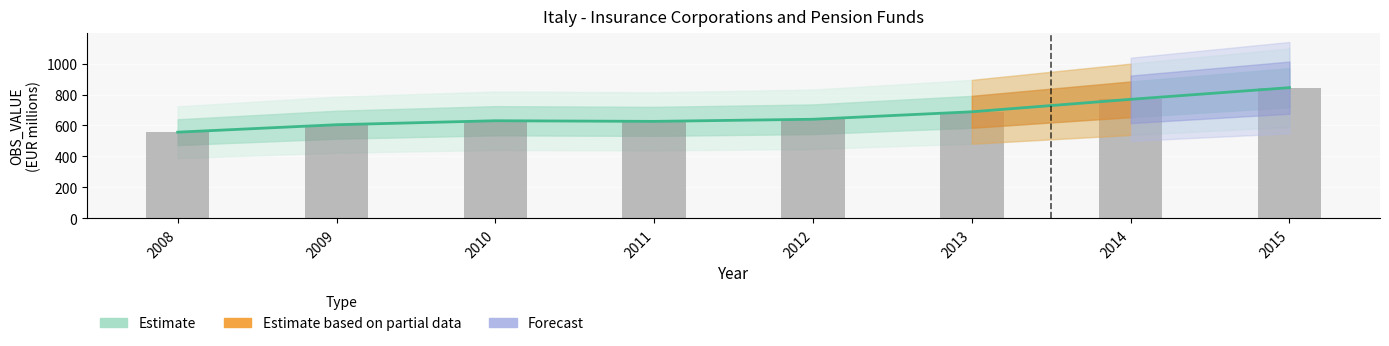

True or false: OBS_VALUE (EUR billions) has a value of 352.3 at 2011.

False